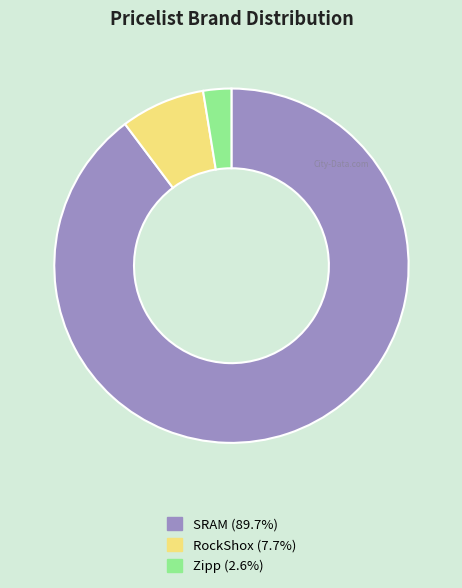

Which slice represents more than half of the pie?

SRAM